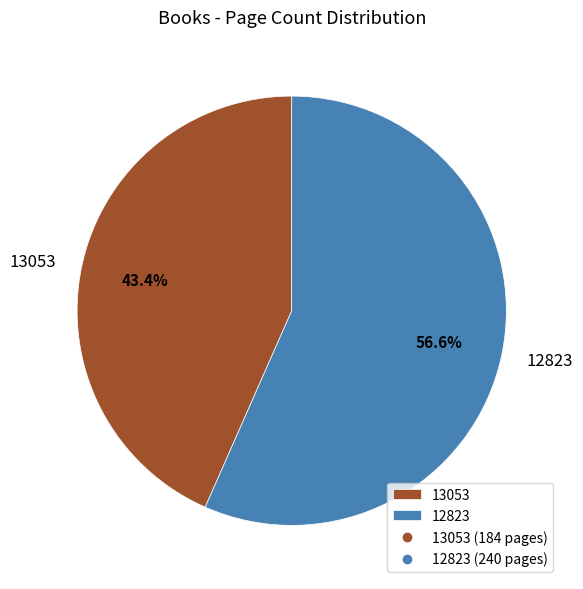

Rank the categories by value from lowest to highest.

13053, 12823